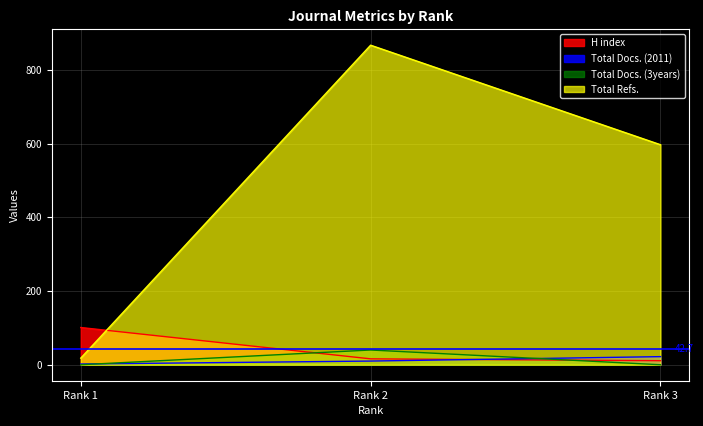

What is the maximum value for Total Refs.?

867